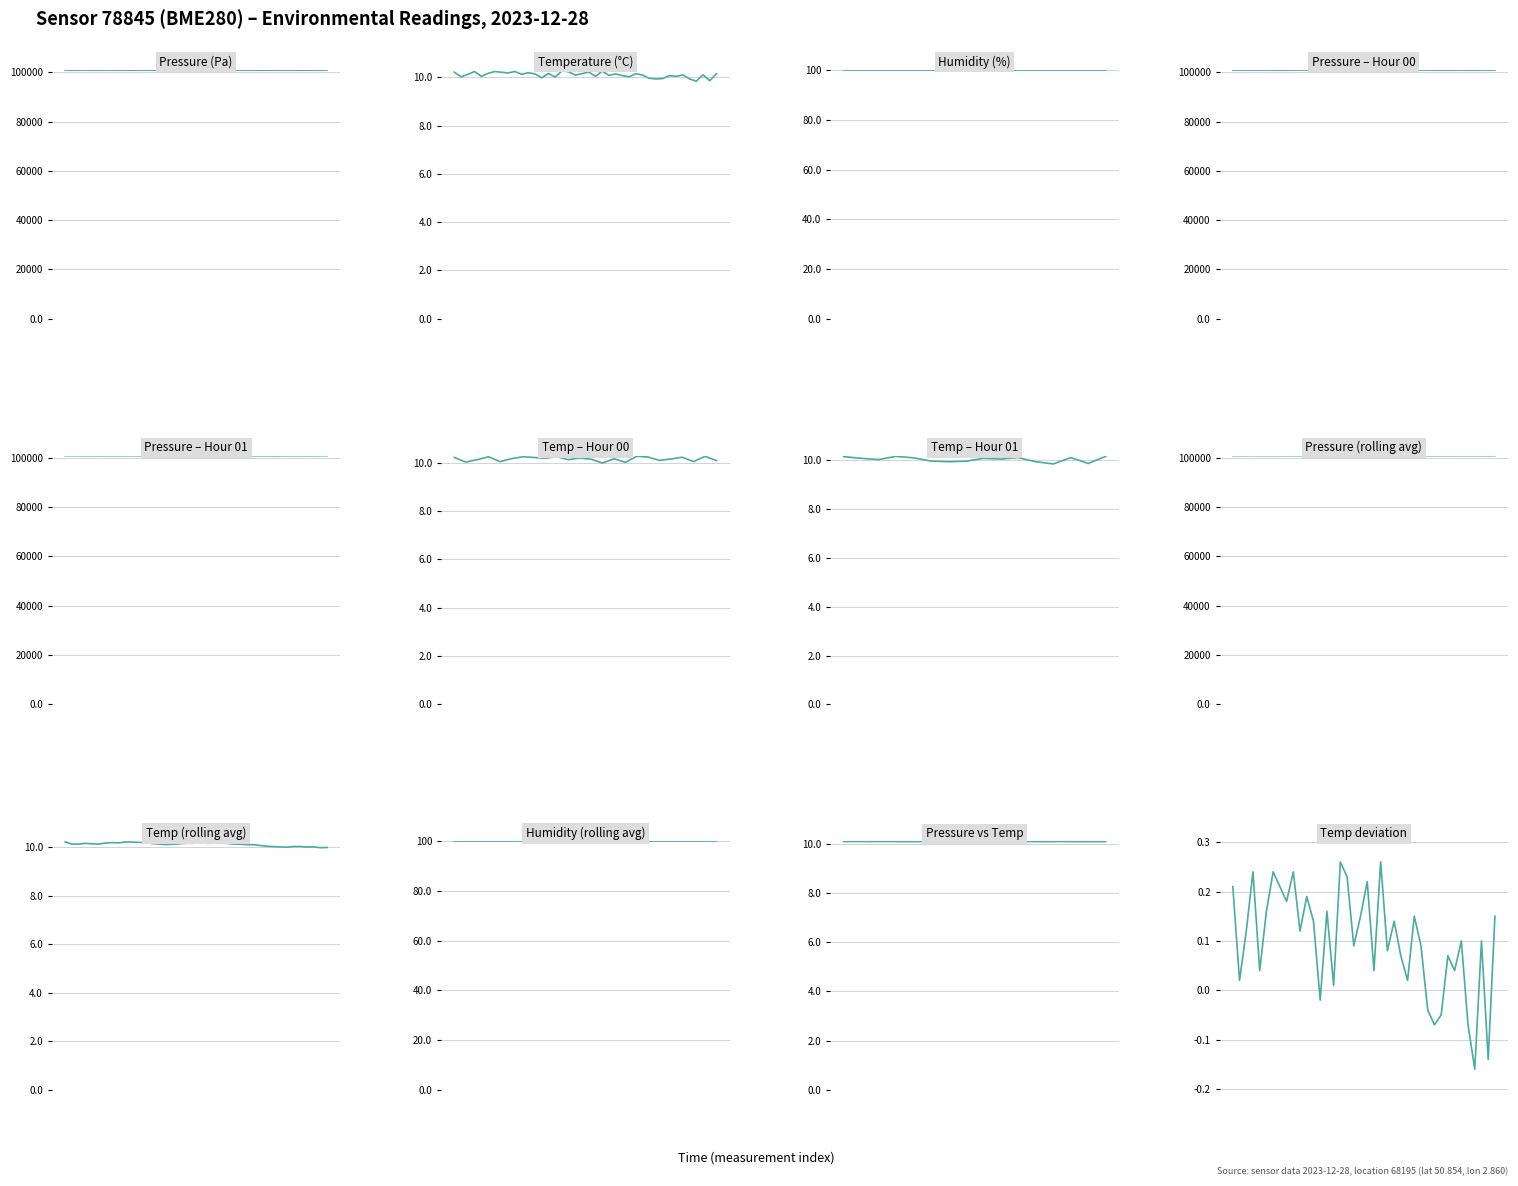

The humidity series shows 100.0 at 11. True or false?

True